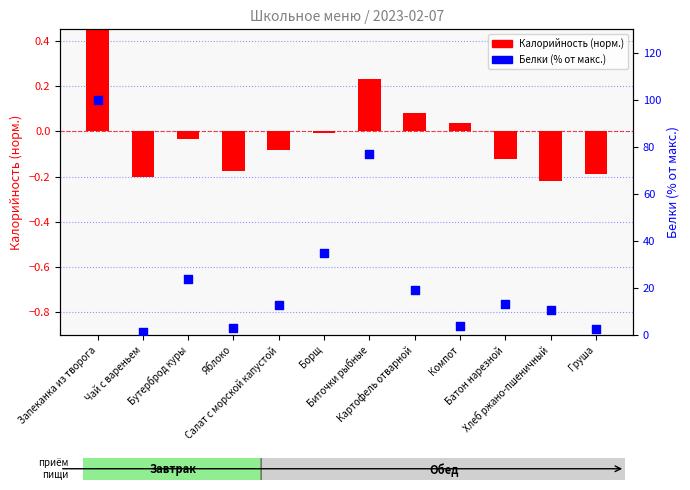

Which series has the largest Y range (max minus min)?

Белки (% от макс.)